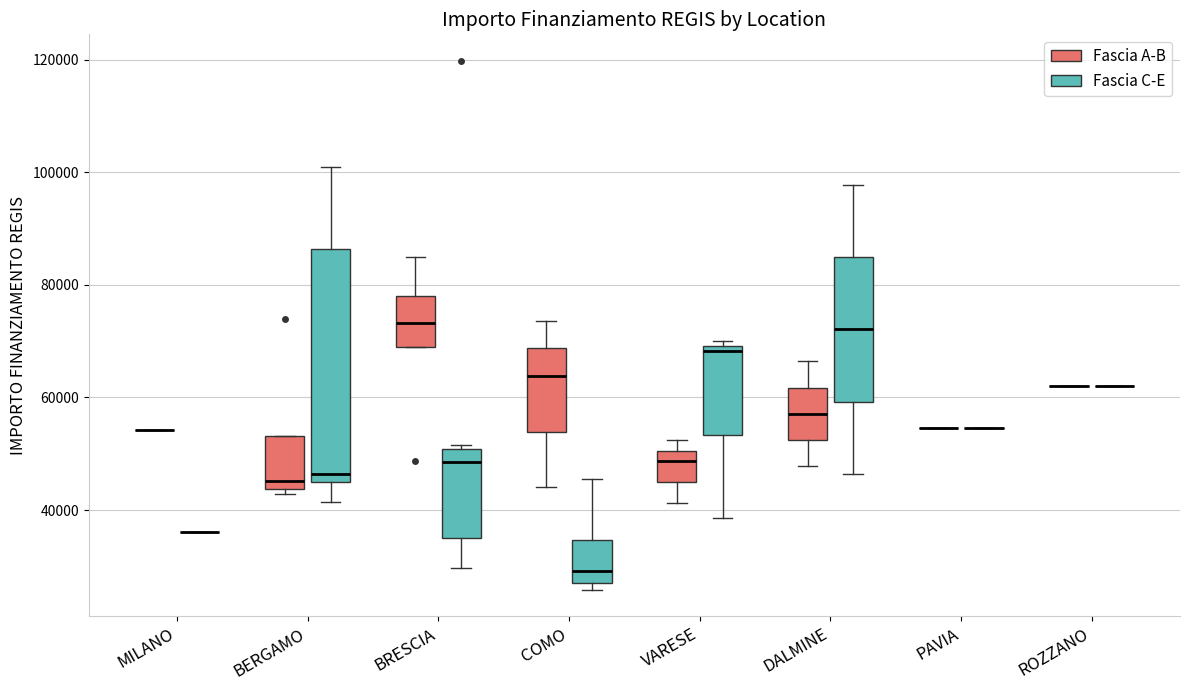

Reading left to right, read every box against the y-axis: the position of its median line, the range the box covers, and the ends of its whiskers. The values are not printed on the chart, so give them approximately, as read against the axis.

MILANO (Fascia A-B): box collapsed to a line at 54000, whiskers 54000 to 54000
MILANO (Fascia C-E): box collapsed to a line at 36000, whiskers 36000 to 36000
BERGAMO (Fascia A-B): median 46000, box 44000 to 54000, whiskers 42000 to 54000
BERGAMO (Fascia C-E): median 46000, box 44000 to 86000, whiskers 42000 to 100000
BRESCIA (Fascia A-B): median 74000, box 68000 to 78000, whiskers 68000 to 84000
BRESCIA (Fascia C-E): median 48000, box 34000 to 50000, whiskers 30000 to 52000
COMO (Fascia A-B): median 64000, box 54000 to 68000, whiskers 44000 to 74000
COMO (Fascia C-E): median 30000, box 26000 to 34000, whiskers 26000 (just below the box's lower edge) to 46000
VARESE (Fascia A-B): median 48000, box 44000 to 50000, whiskers 42000 to 52000
VARESE (Fascia C-E): median 68000, box 54000 to 70000, whiskers 38000 to 70000 (just above the box's upper edge)
DALMINE (Fascia A-B): median 58000, box 52000 to 62000, whiskers 48000 to 66000
DALMINE (Fascia C-E): median 72000, box 60000 to 84000, whiskers 46000 to 98000
PAVIA (Fascia A-B): box collapsed to a line at 54000, whiskers 54000 to 54000
PAVIA (Fascia C-E): box collapsed to a line at 54000, whiskers 54000 to 54000
ROZZANO (Fascia A-B): box collapsed to a line at 62000, whiskers 62000 to 62000
ROZZANO (Fascia C-E): box collapsed to a line at 62000, whiskers 62000 to 62000